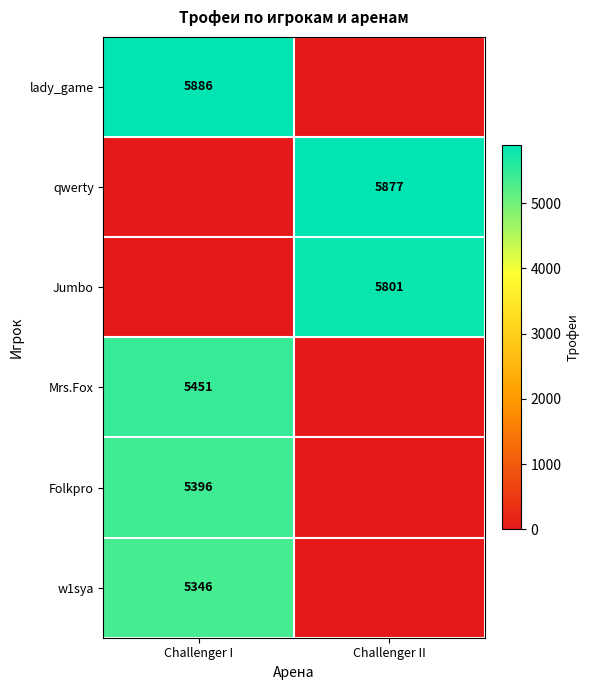

The value of Mrs.Fox at Challenger I is 5451. True or false?

True